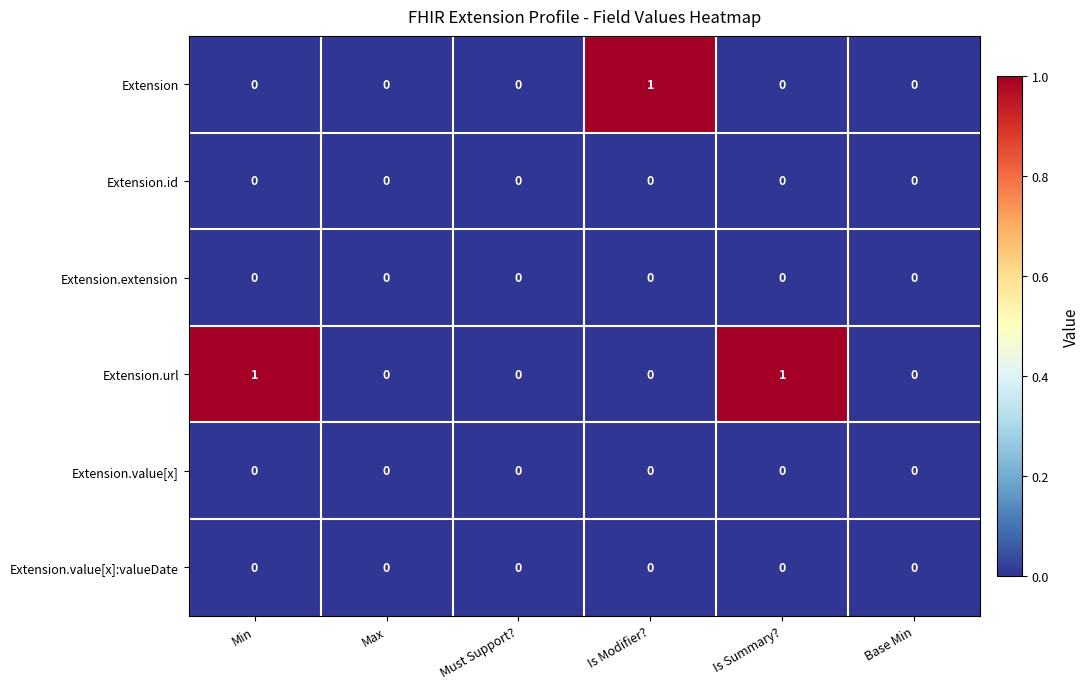

The Extension series shows 1 at Is Summary?. True or false?

False